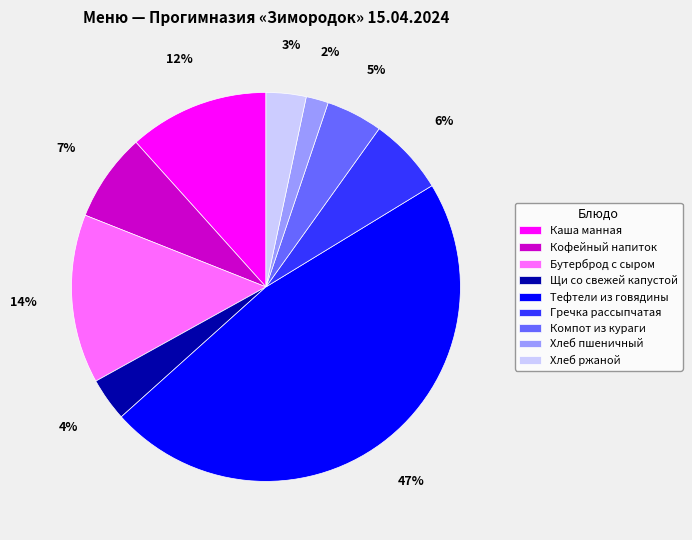

Count the number of slices in the pie.

9